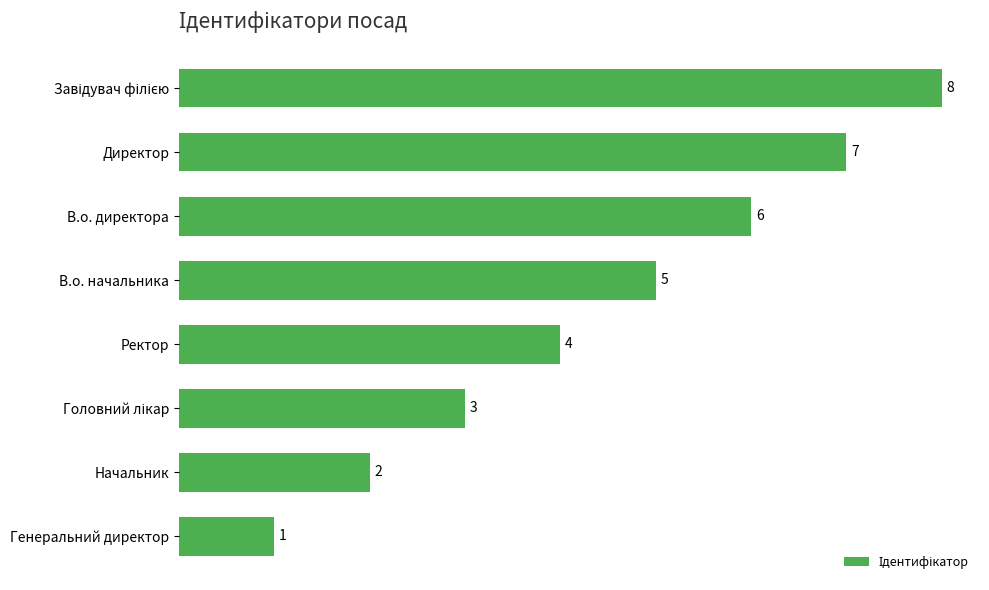

Approximately how many times larger is the value at Ректор compared to Генеральний директор?

4.0